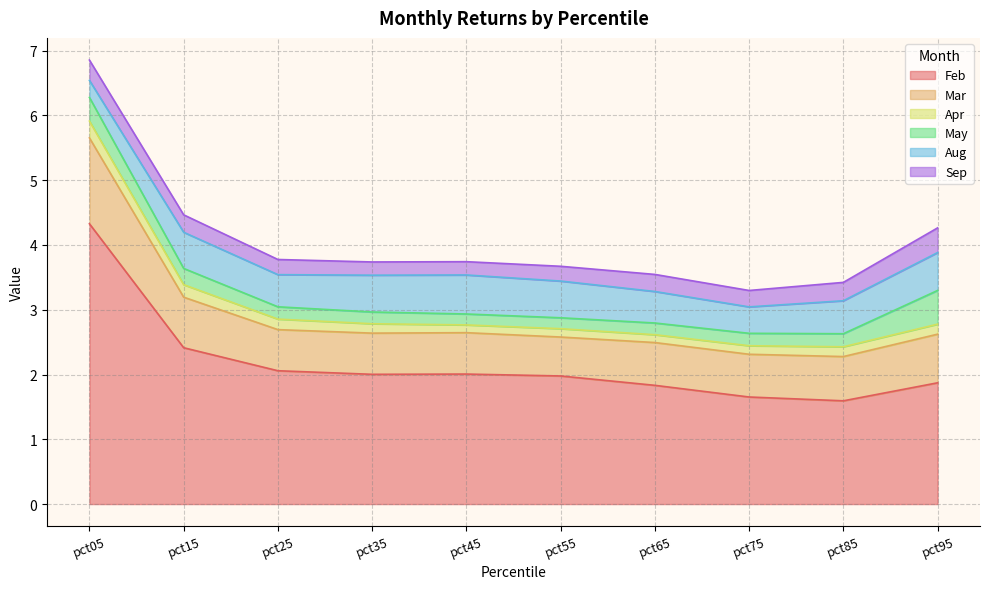

What is the average value of the May series?

0.2